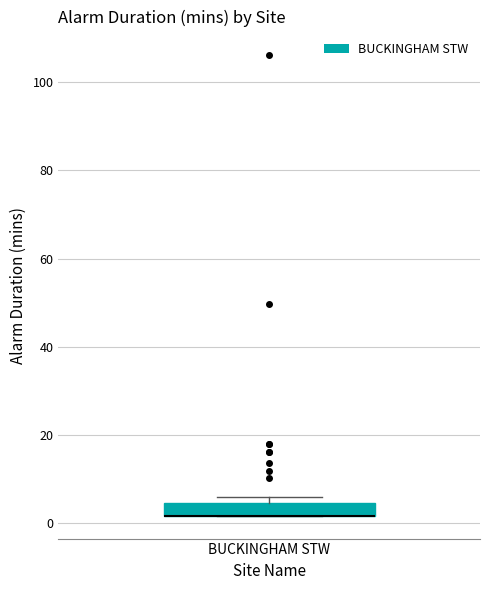

Where is the upper edge of the box for BUCKINGHAM STW on the y-axis? The values are not printed on the chart, so give them approximately, as read against the axis.

4